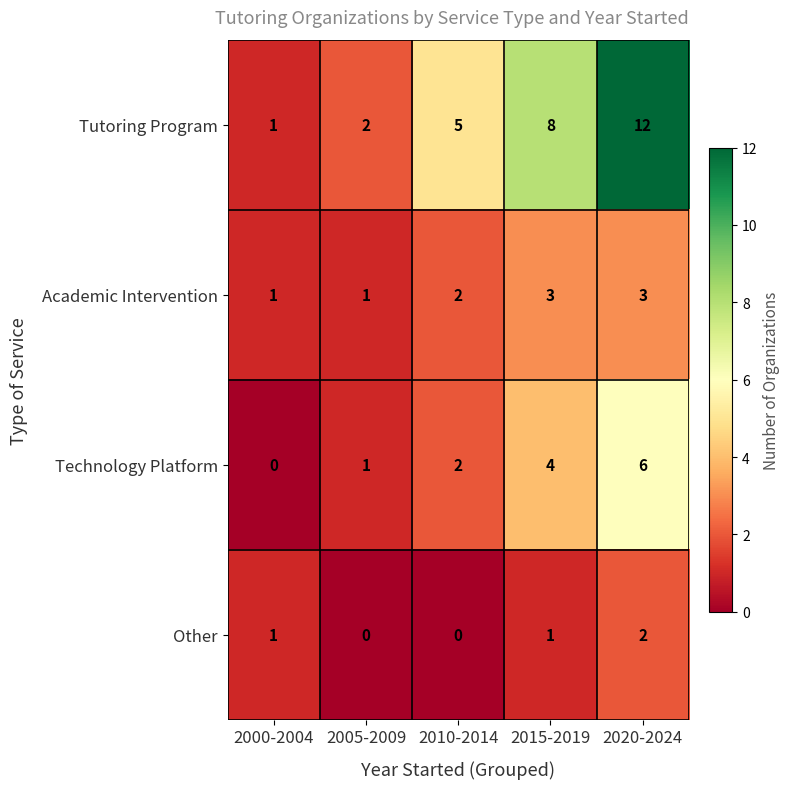

What is the maximum value for Tutoring Program?

12